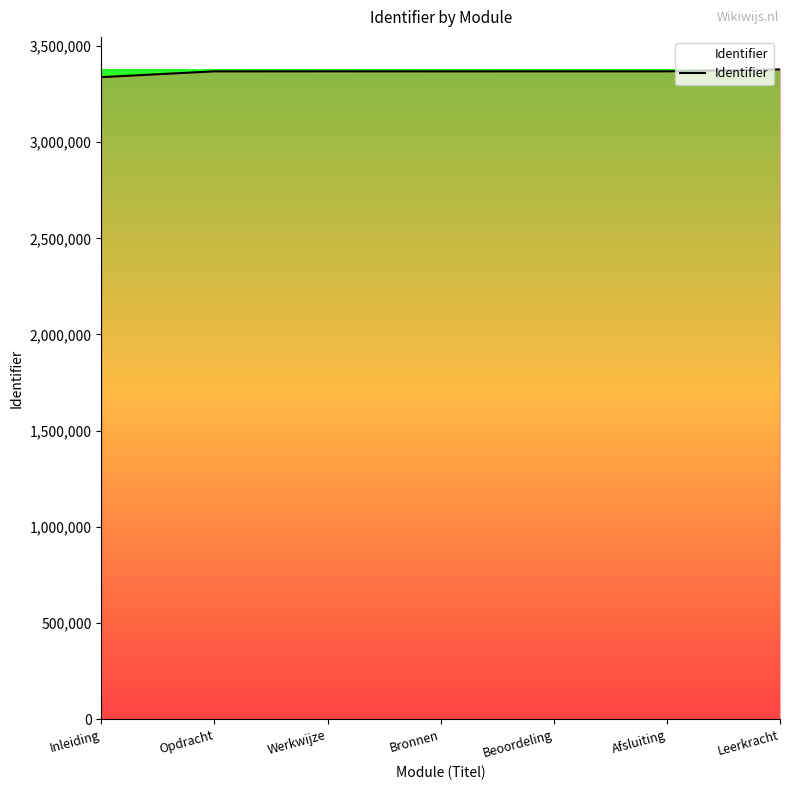

What is the change in value from Beoordeling to Afsluiting?

+2